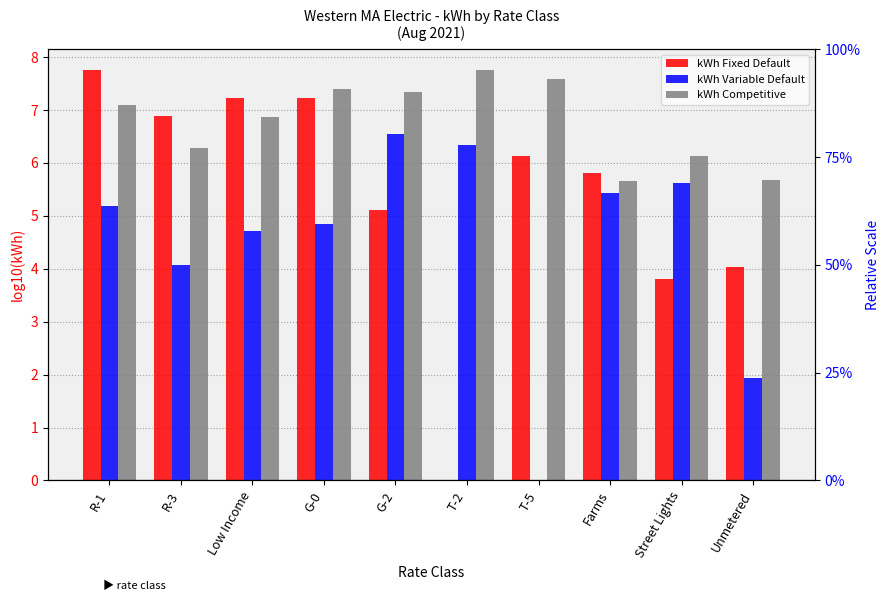

What position from the right is R-3?

9